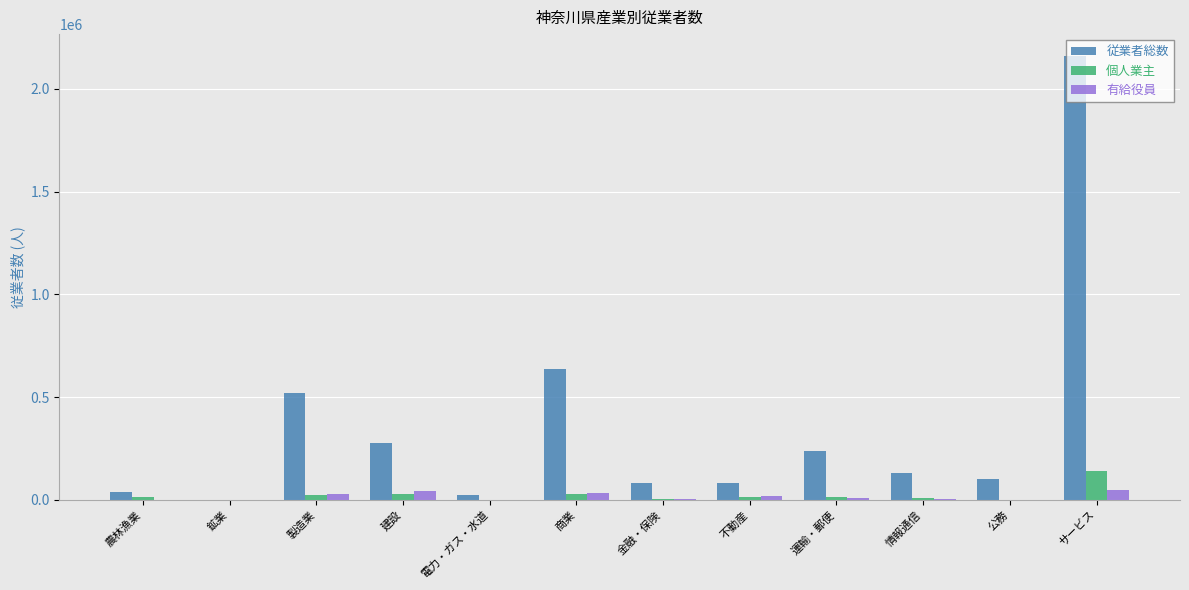

What is the highest value of the 個人業主 series?

139147.0